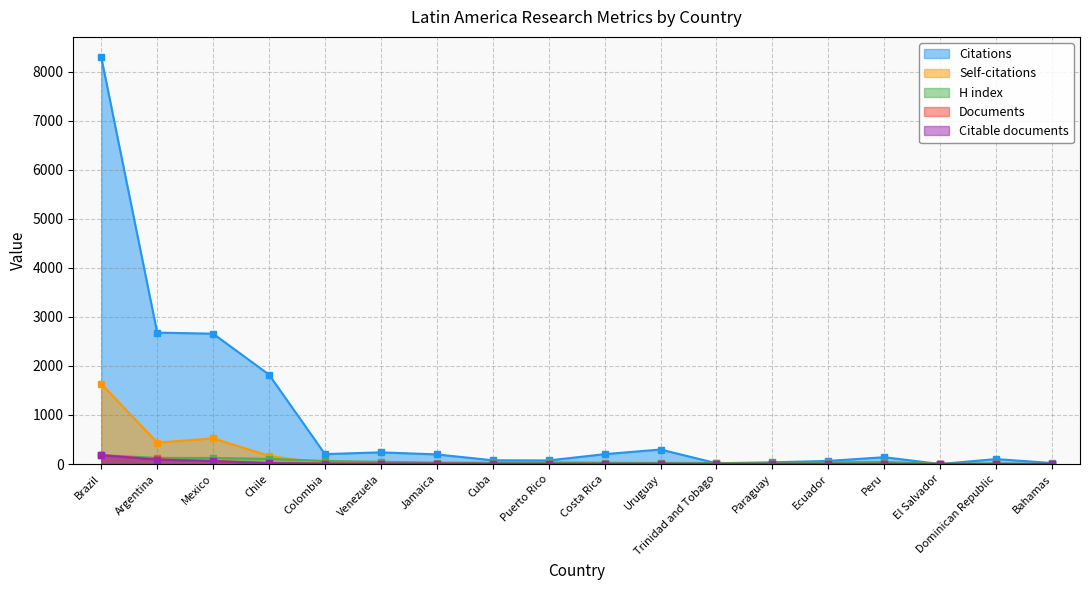

Which category has the lowest value across all series?

El Salvador